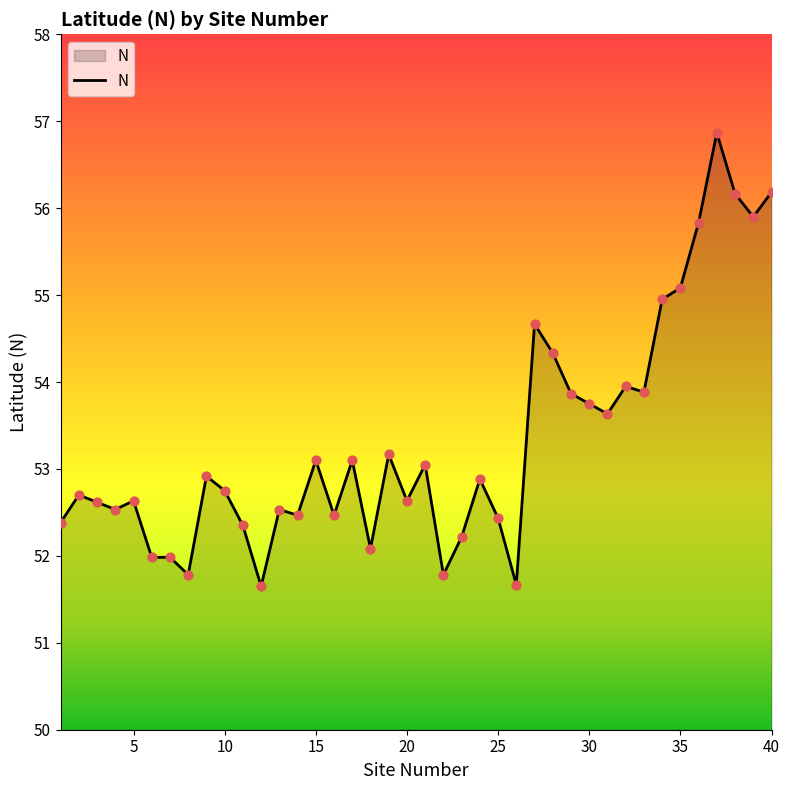

What is the maximum value shown in the chart?

56.9